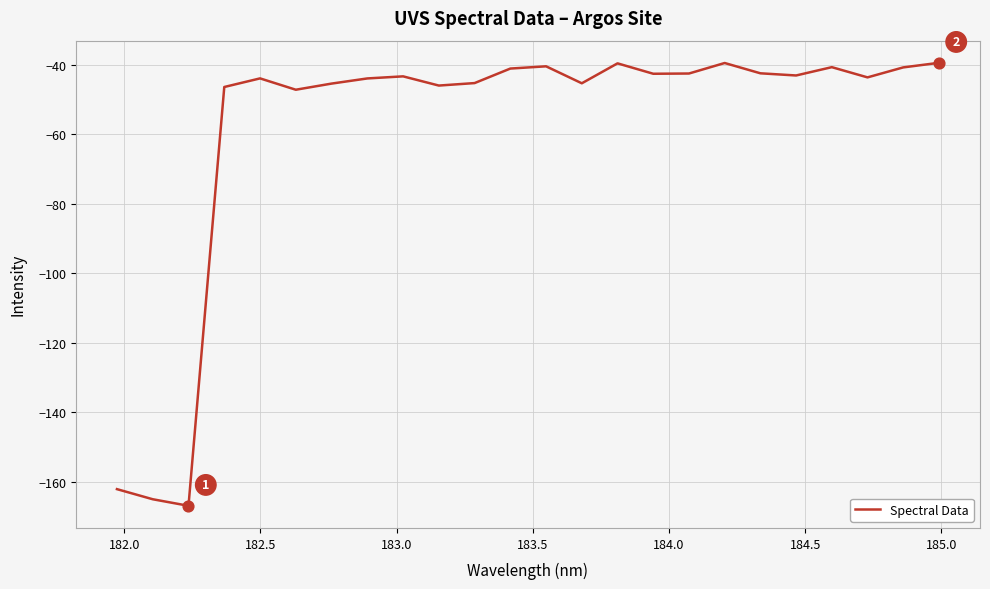

What is the difference between the maximum and minimum values?

127.5